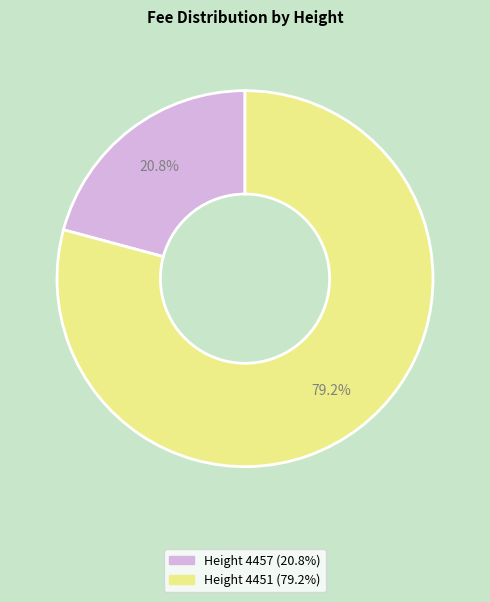

Is there a majority slice in this chart?

Yes